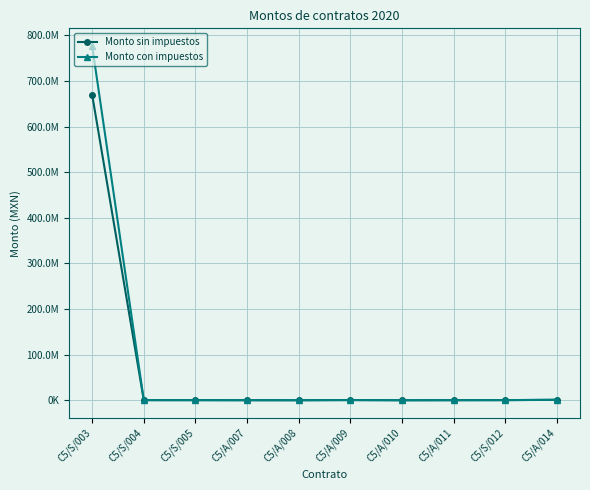

The Monto con impuestos series shows 470859.9 at C5/S/005. True or false?

False